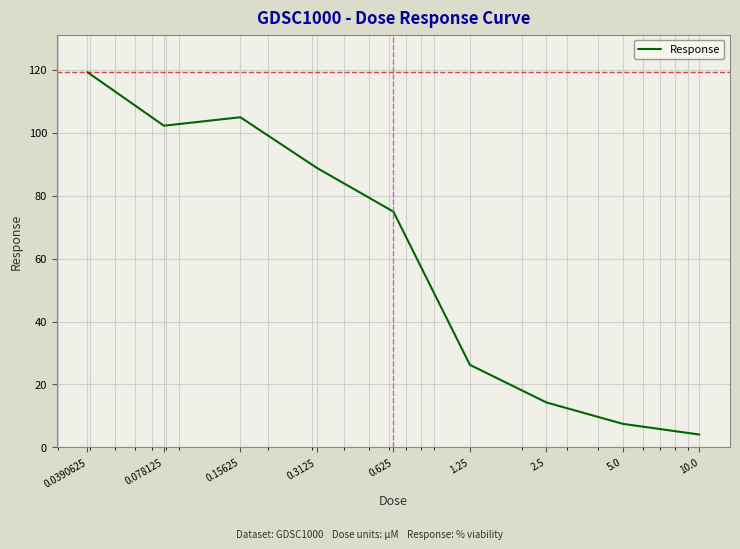

How many values are below 74?

4